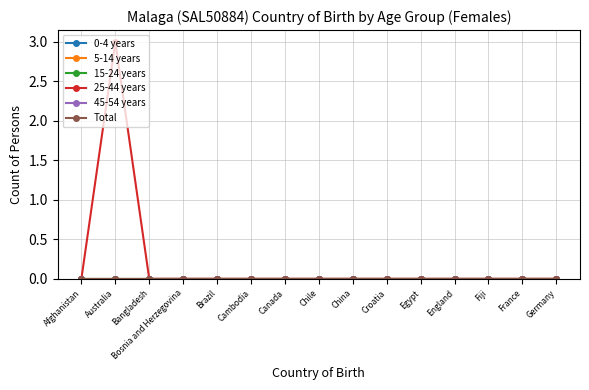

Does the chart have visible grid lines?

Yes